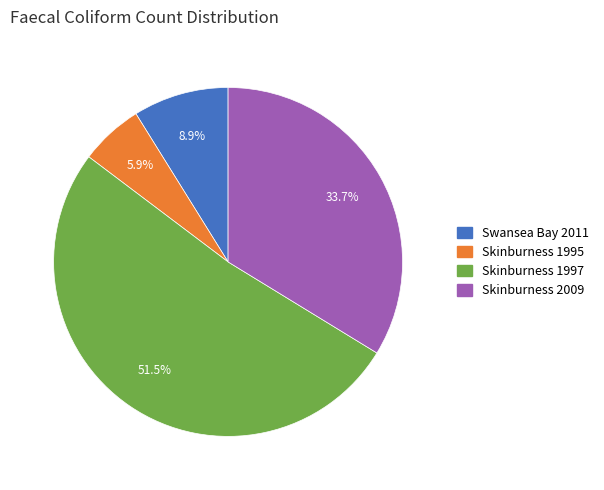

Which slice represents more than half of the pie?

Skinburness 1997